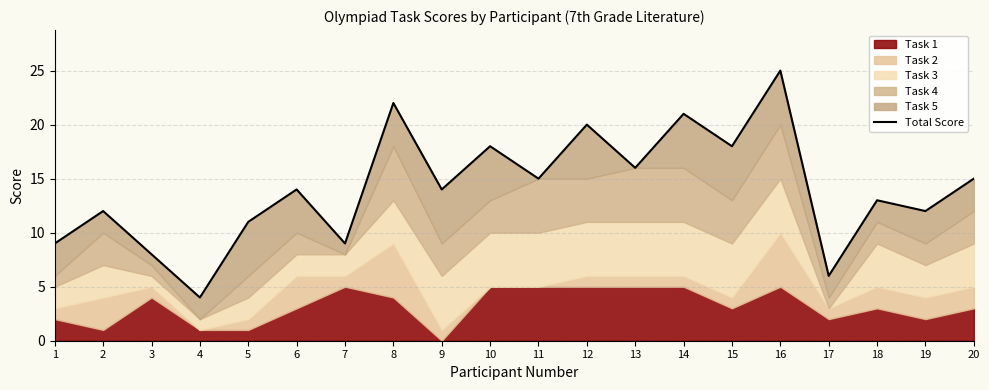

The value at 16 is 34. True or false?

False